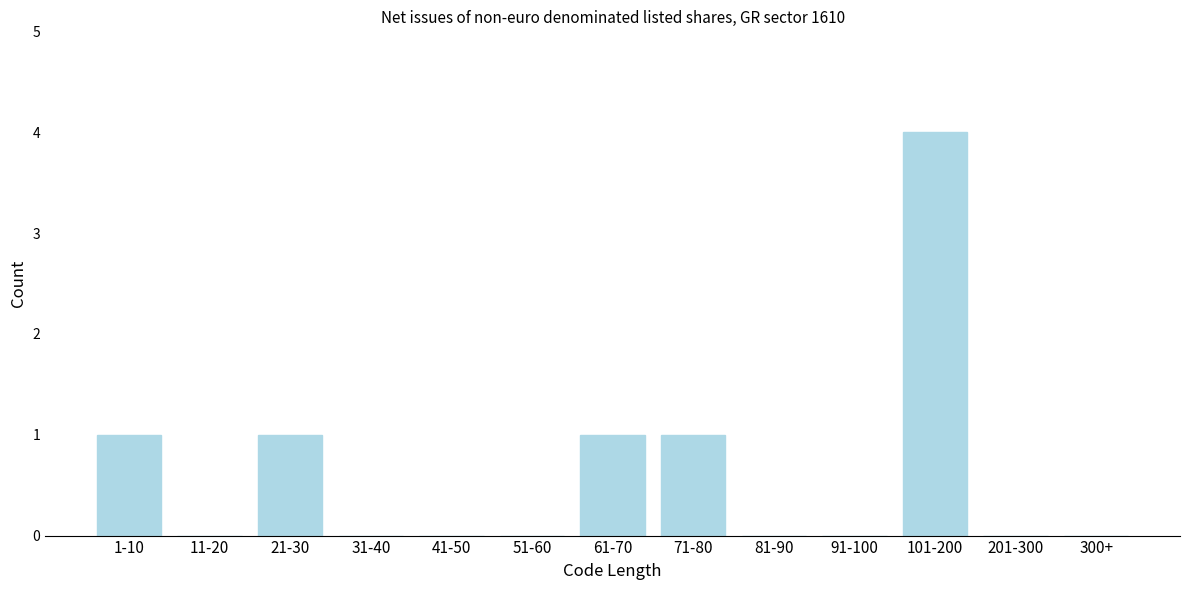

Reading right to left, what are all the values shown in this chart?

300+=0	201-300=0	101-200=4	91-100=0	81-90=0	71-80=1	61-70=1	51-60=0	41-50=0	31-40=0	21-30=1	11-20=0	1-10=1